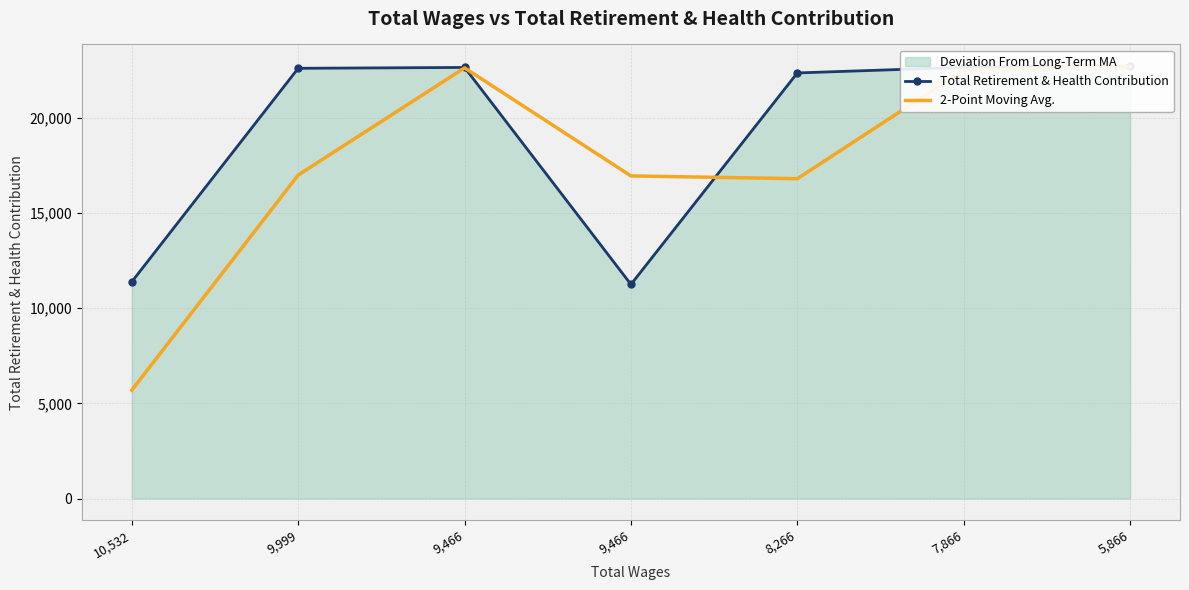

What is the sum of the 2-Point Moving Avg. values at 5,866 and 9,999?

39650.0